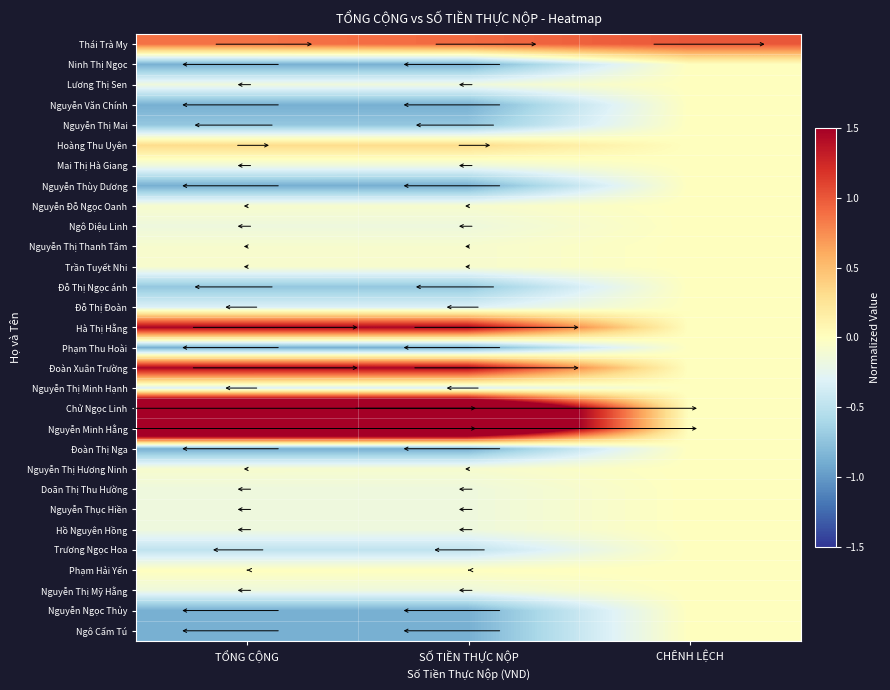

How many categories are shown in the chart?

3